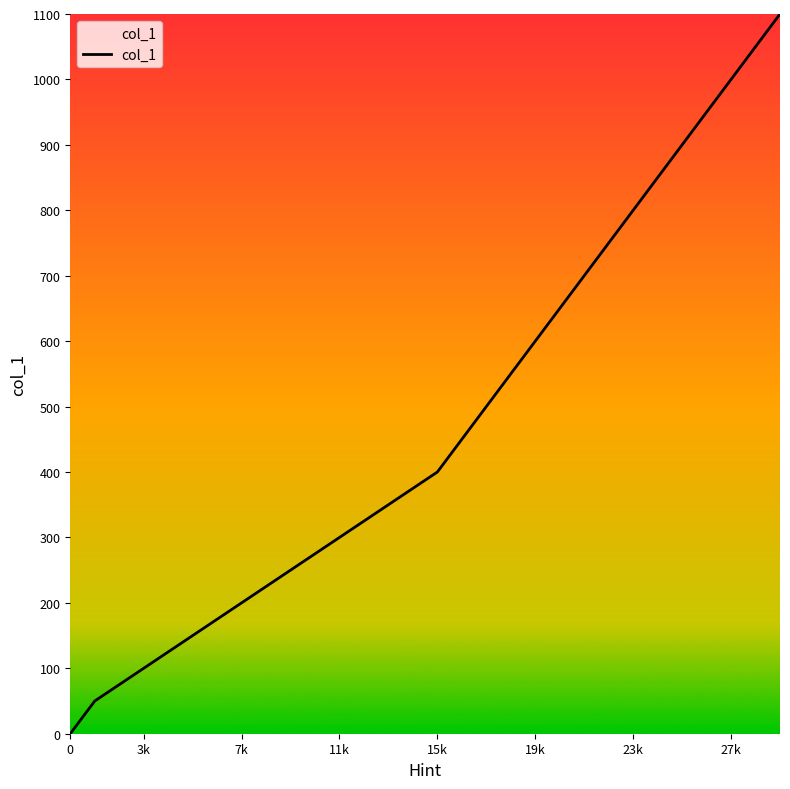

What is the difference between the maximum and minimum values?

1100